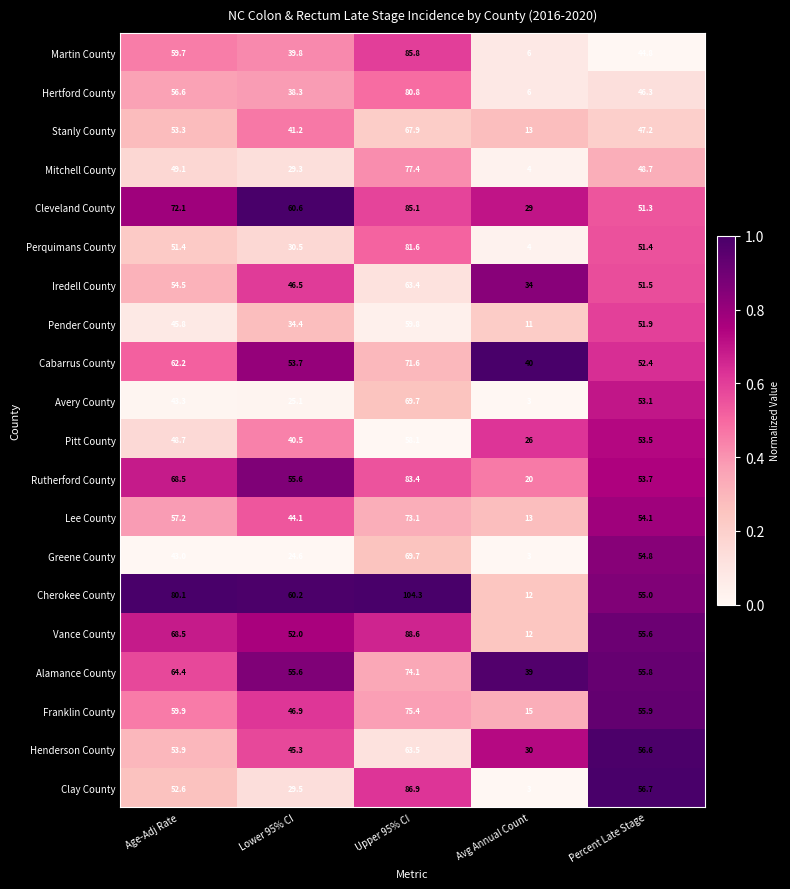

What is the approximate value of Pender County at Lower 95% CI?

34.4